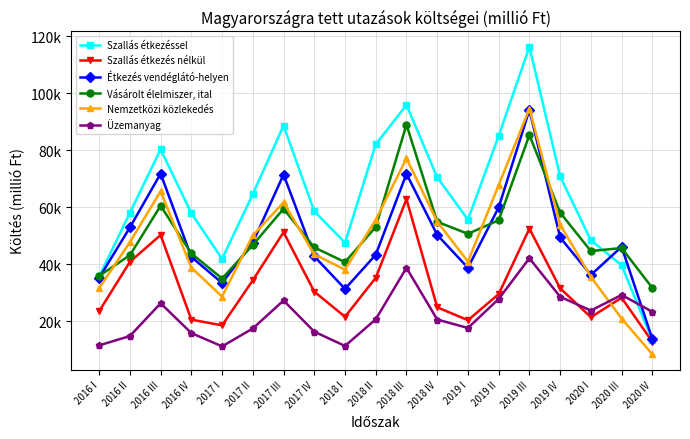

At which category does Étkezés vendéglátó-helyen reach its first local peak?

2016 III